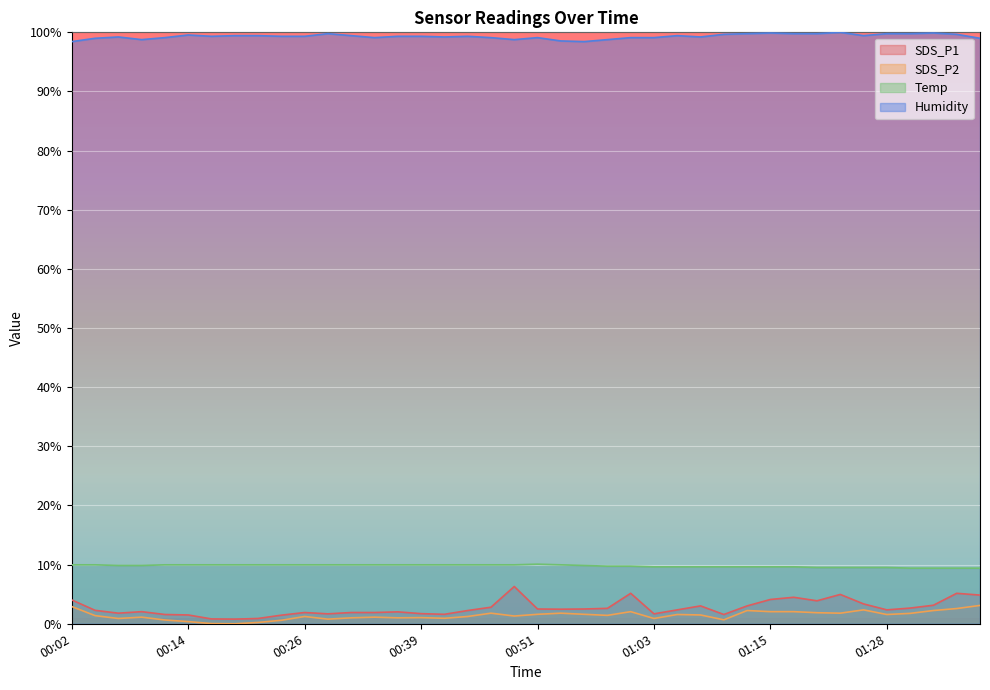

True or false: Temp has a value of 9.4 at 01:35.

True